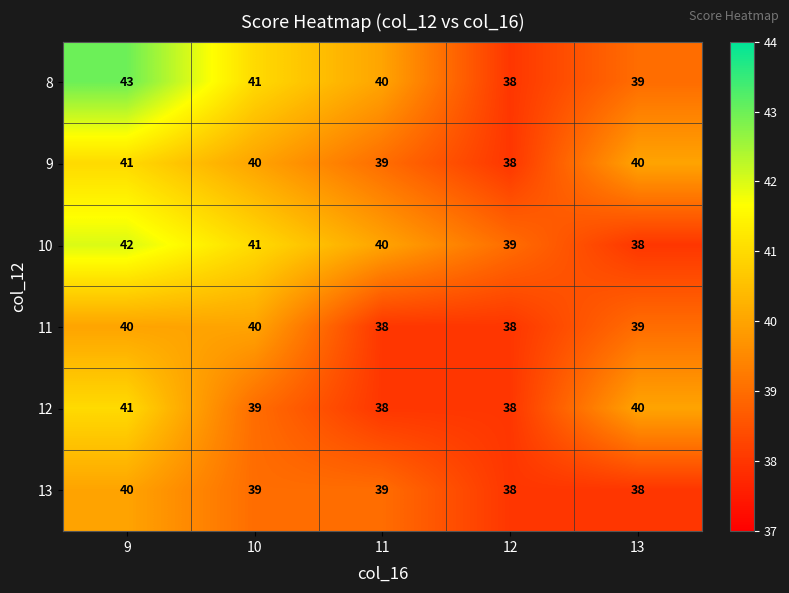

What is the minimum value shown in the chart?

38